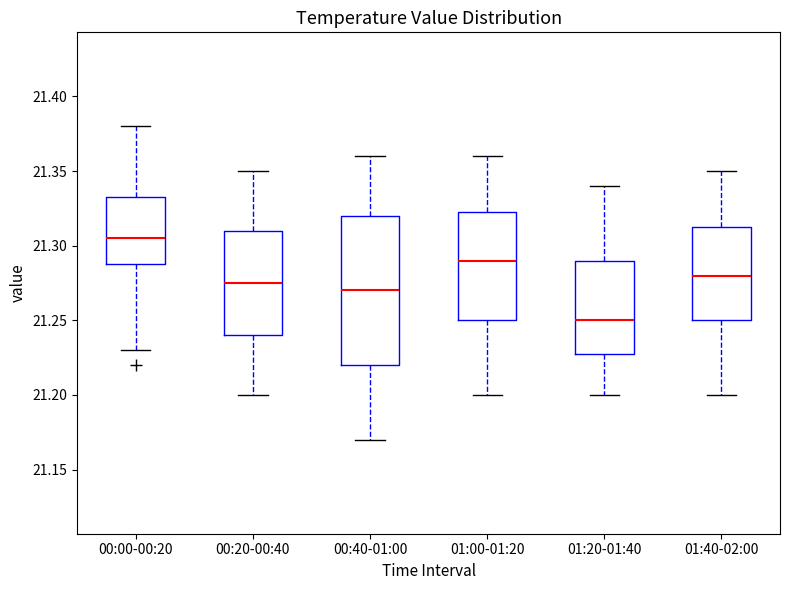

Reading left to right, transcribe this box plot: for each box, give where its median line is, the range the box spans, and where its two whiskers end, as read against the y-axis. The values are not printed on the chart, so give them approximately, as read against the axis.

00:00-00:20: median 21.305, box 21.290 to 21.335, whiskers 21.230 to 21.380
00:20-00:40: median 21.275, box 21.240 to 21.310, whiskers 21.200 to 21.350
00:40-01:00: median 21.270, box 21.220 to 21.320, whiskers 21.170 to 21.360
01:00-01:20: median 21.290, box 21.250 to 21.325, whiskers 21.200 to 21.360
01:20-01:40: median 21.250, box 21.230 to 21.290, whiskers 21.200 to 21.340
01:40-02:00: median 21.280, box 21.250 to 21.315, whiskers 21.200 to 21.350